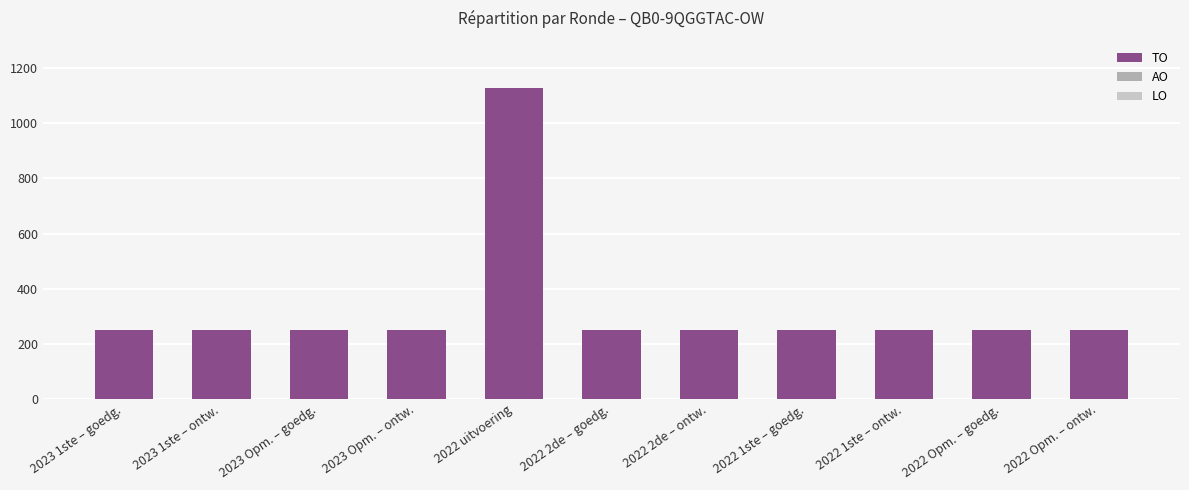

What position from the left is 2022 Opm. – ontw.?

11